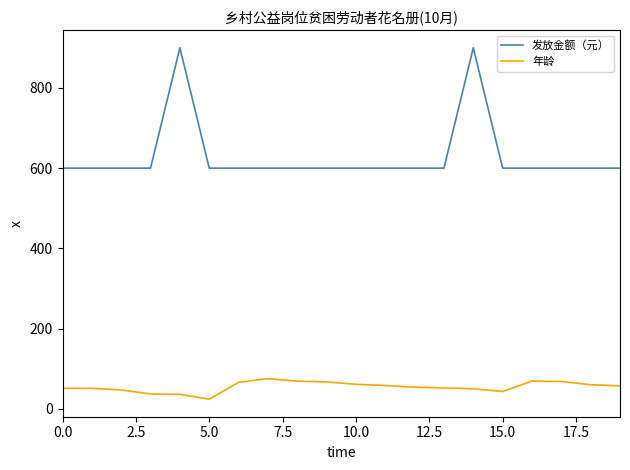

What is the maximum value for 年龄?

75